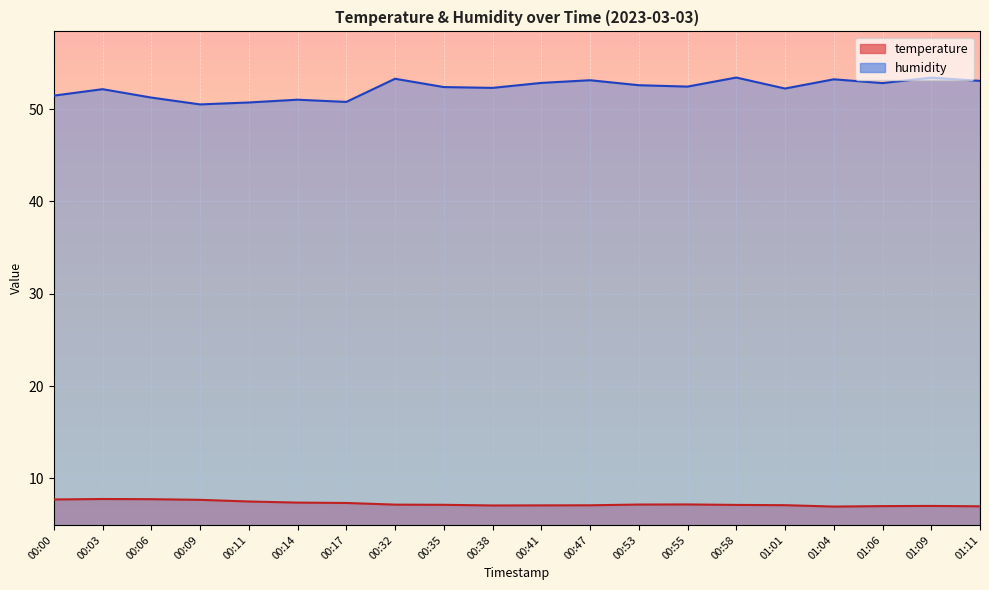

Reading right to left, list all the values displayed in this chart.

temperature: 7.0	7.0	7.0	6.9	7.1	7.1	7.2	7.2	7.1	7.1	7.1	7.1	7.2	7.3	7.4	7.5	7.7	7.7	7.8	7.7
humidity: 53.1	53.4	52.8	53.2	52.2	53.4	52.4	52.6	53.1	52.8	52.3	52.4	53.3	50.8	51.0	50.7	50.5	51.2	52.2	51.5